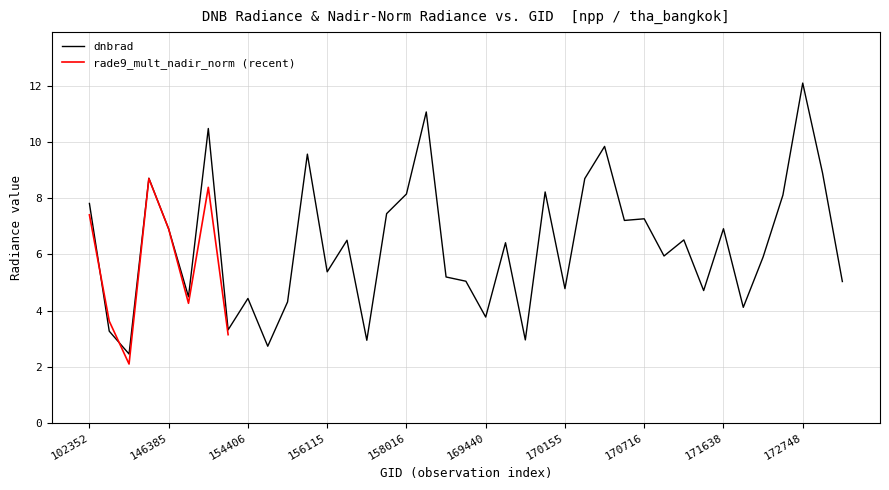

Where is the first local minimum?

145819